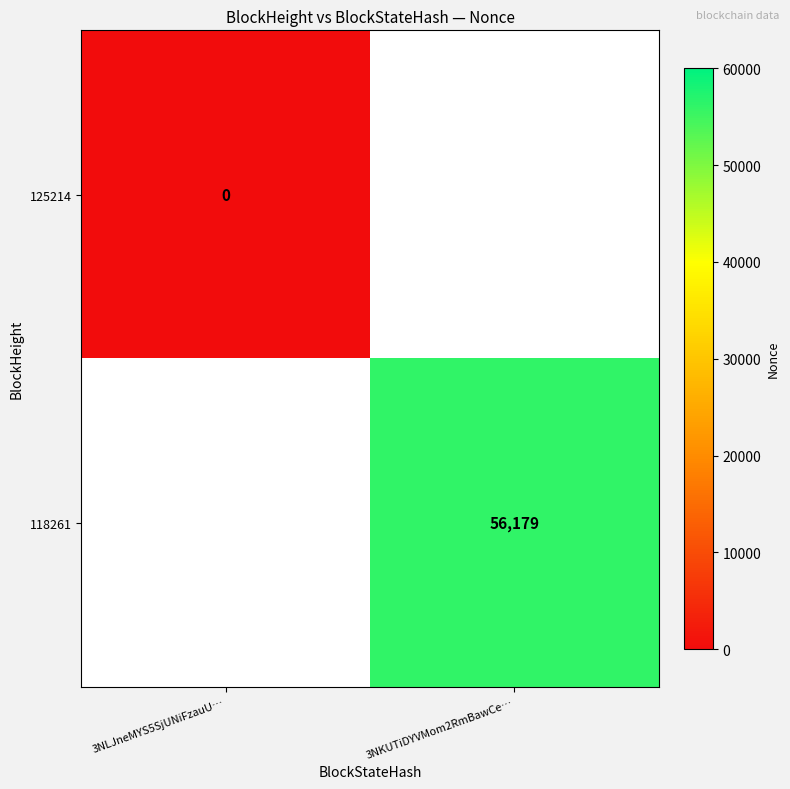

Is it true that 118261 equals 56179 at 3NKUTiDYVMom2RmBawCe…?

True